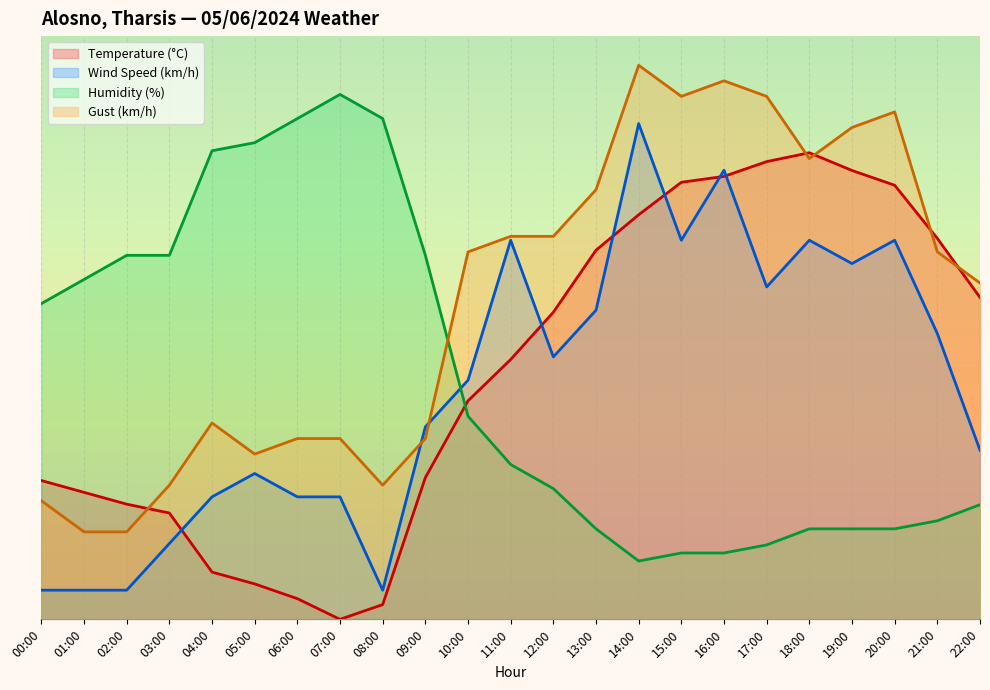

What is the sum of the Wind Speed (km/h) values at 18:00 and 19:00?

126.0